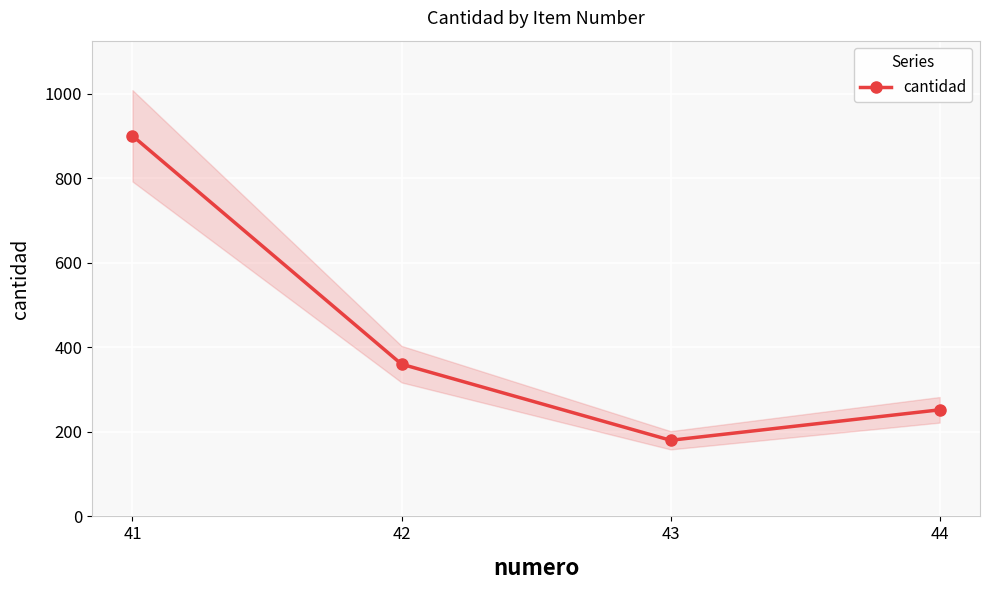

Read the value at 41, to the nearest 10.

900